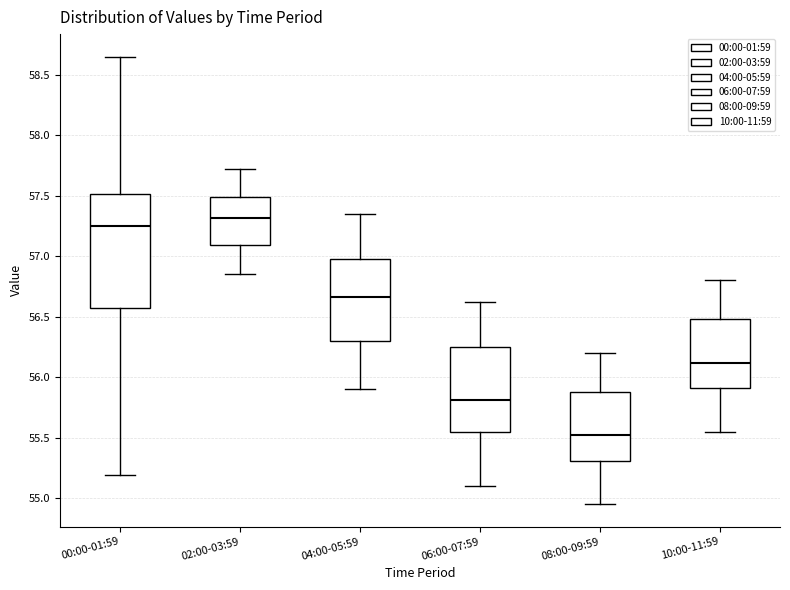

Reading left to right, transcribe this box plot: for each box, give where its median line is, the range the box spans, and where its two whiskers end, as read against the y-axis. The values are not printed on the chart, so give them approximately, as read against the axis.

00:00-01:59: median 57.25, box 56.60 to 57.50, whiskers 55.20 to 58.65
02:00-03:59: median 57.30, box 57.10 to 57.50, whiskers 56.85 to 57.70
04:00-05:59: median 56.65, box 56.30 to 57.00, whiskers 55.90 to 57.35
06:00-07:59: median 55.80, box 55.55 to 56.25, whiskers 55.10 to 56.60
08:00-09:59: median 55.50, box 55.30 to 55.90, whiskers 54.95 to 56.20
10:00-11:59: median 56.10, box 55.90 to 56.50, whiskers 55.55 to 56.80